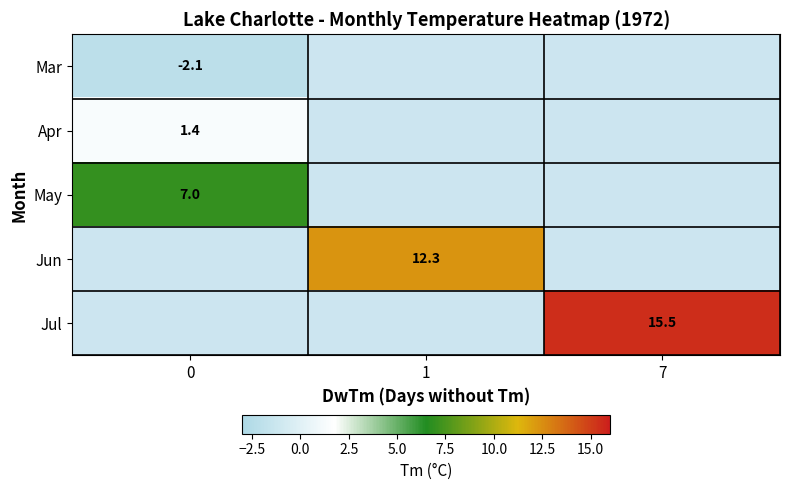

Is it true that Jul equals 7.3 at 7?

False